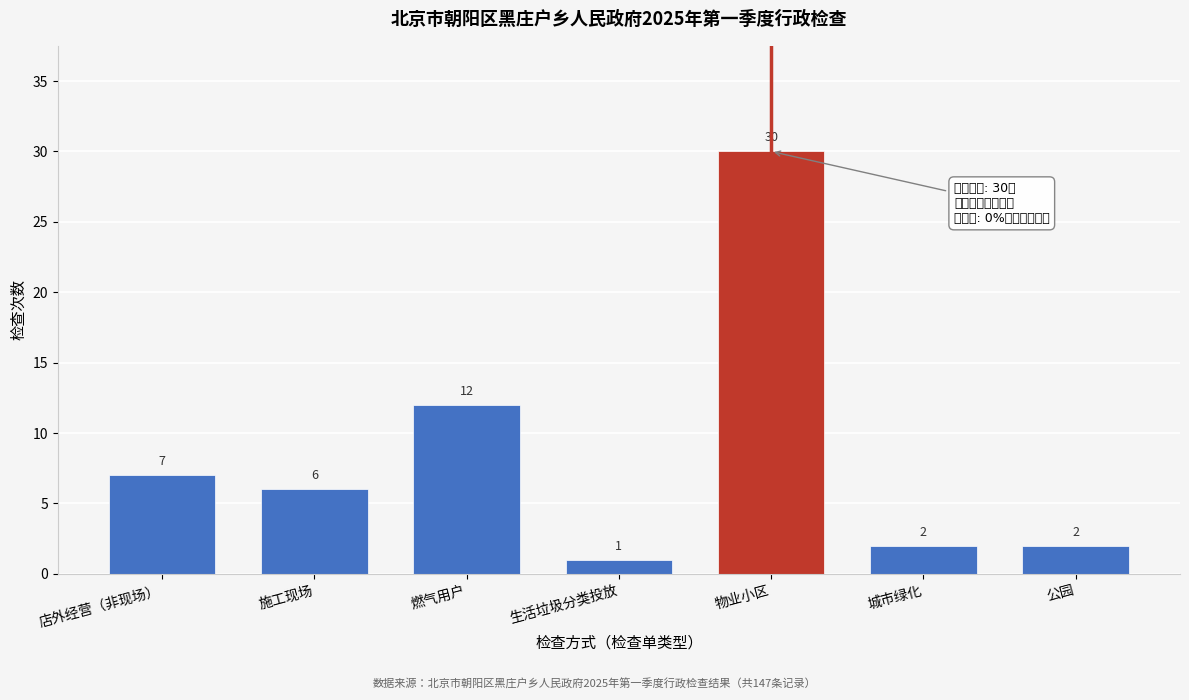

Reading left to right, what are all the values shown in this chart?

7	6	12	1	30	2	2